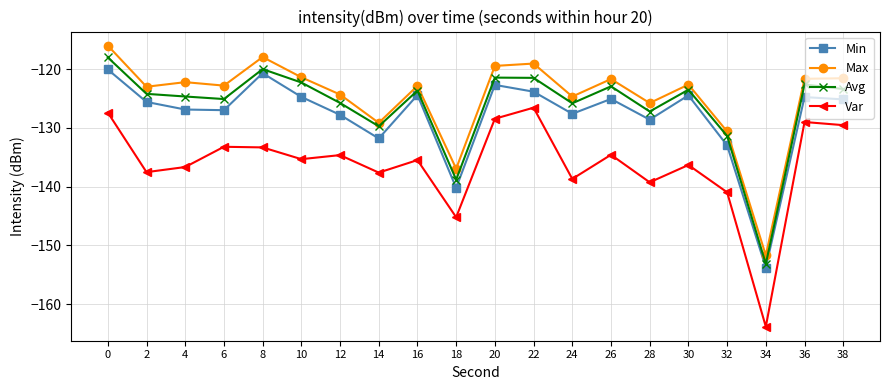

True or false: Avg and Var intersect in this chart.

False